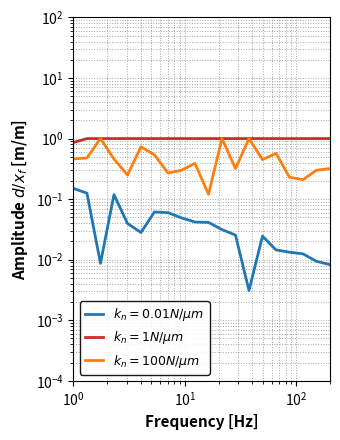

At which category does the chart reach its minimum across all series?

14